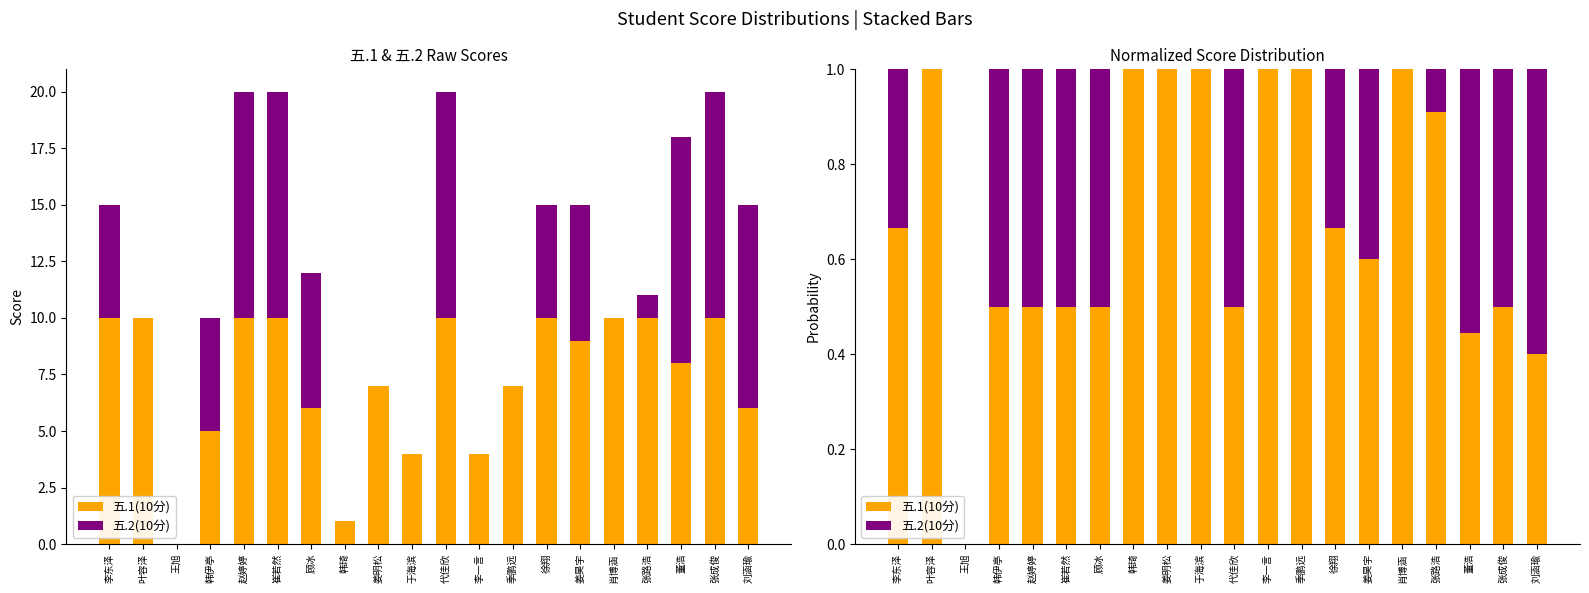

What is the total value across all series at 代佳欣?

1.0